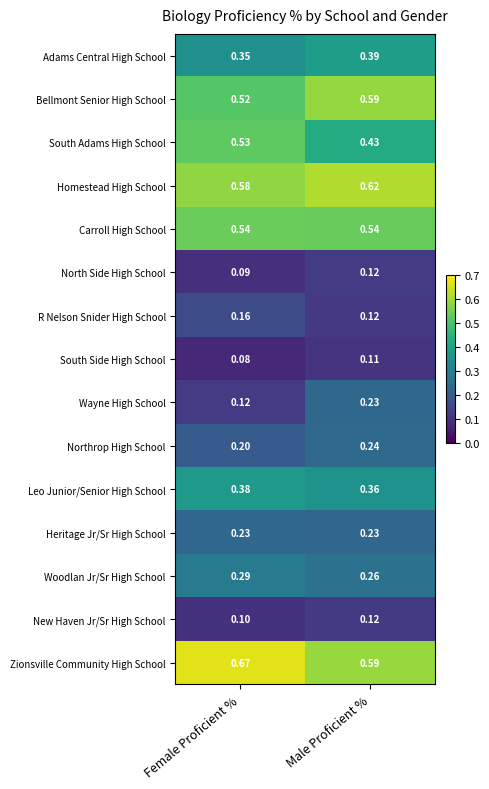

At how many categories does at least one series exceed 0?

2